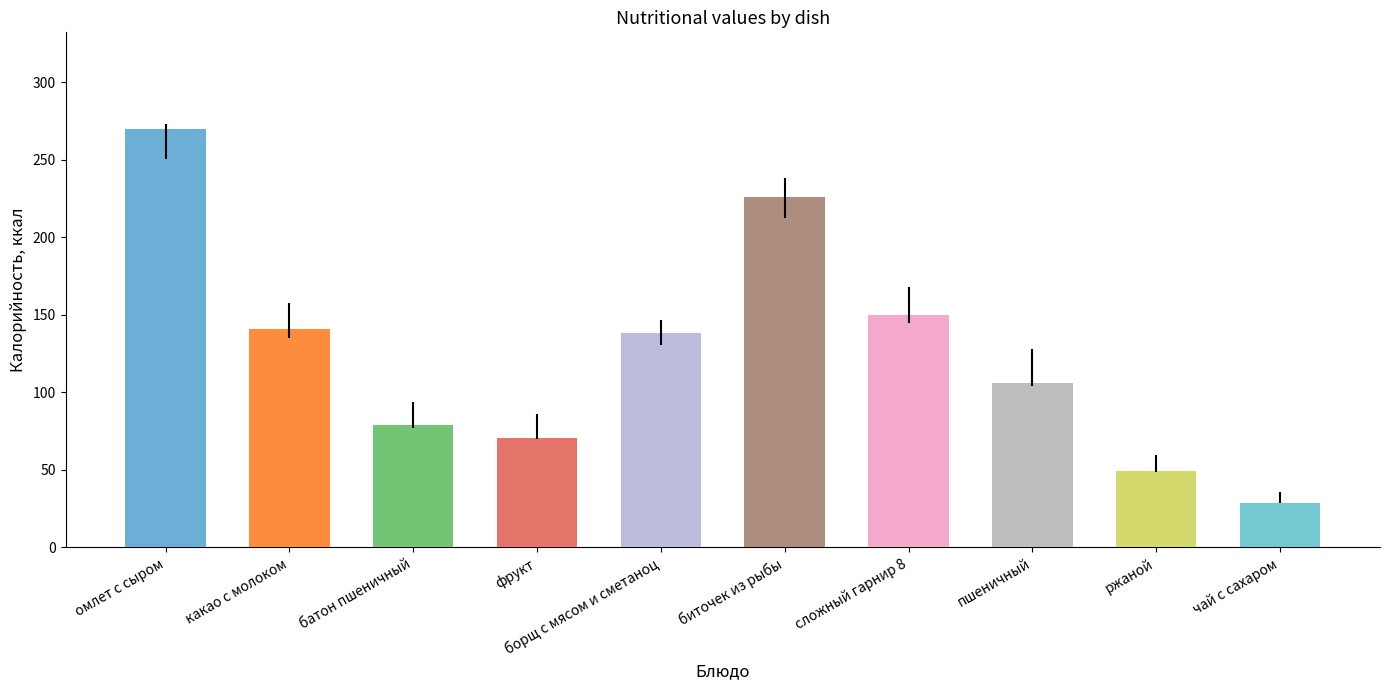

Which series has the largest total across all categories?

Калорийность